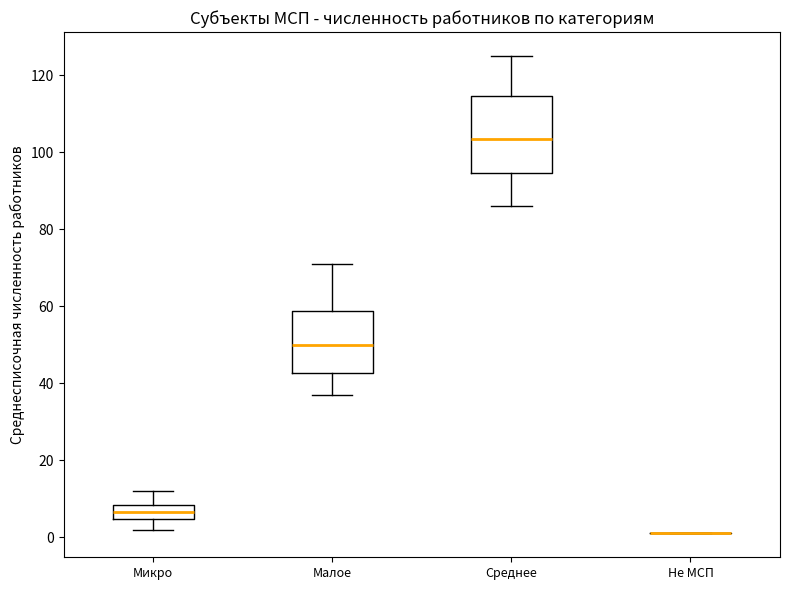

Which box is the tallest, from its lower edge to its upper edge?

Среднее